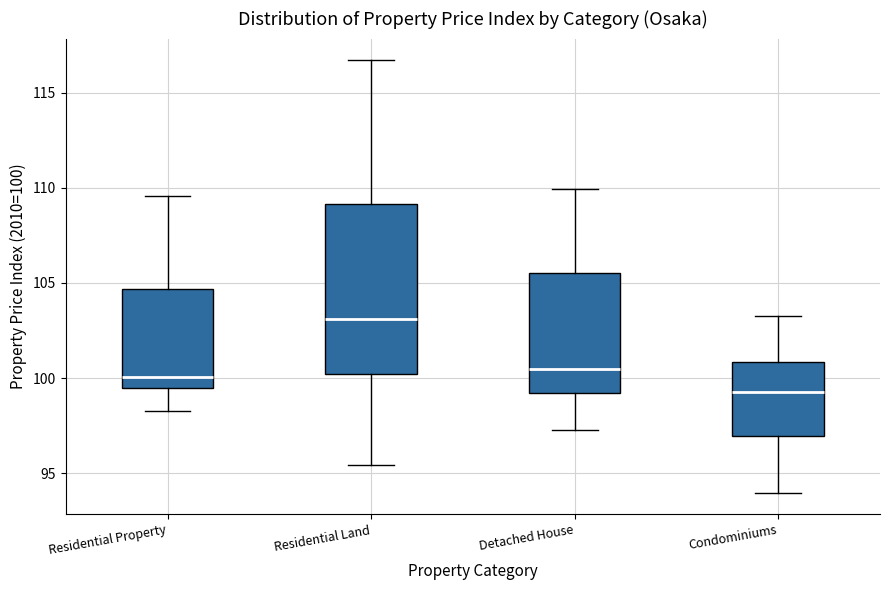

Reading left to right, read every box against the y-axis: the position of its median line, the range the box covers, and the ends of its whiskers. The values are not printed on the chart, so give them approximately, as read against the axis.

Residential Property: median 100.0, box 99.5 to 104.5, whiskers 98.5 to 109.5
Residential Land: median 103.0, box 100.0 to 109.0, whiskers 95.5 to 116.5
Detached House: median 100.5, box 99.0 to 105.5, whiskers 97.5 to 110.0
Condominiums: median 99.5, box 97.0 to 101.0, whiskers 94.0 to 103.0